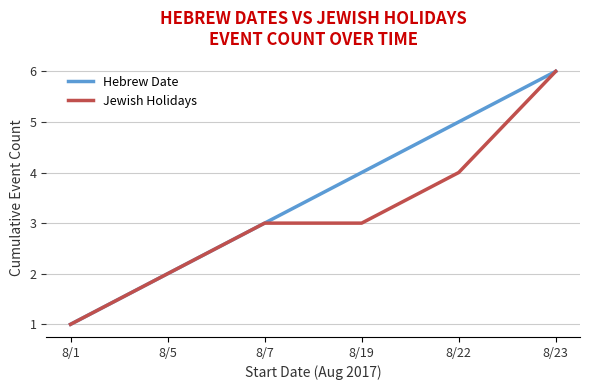

Is the value of Jewish Holidays at 8/22 greater than the value of Hebrew Date at 8/5?

Yes